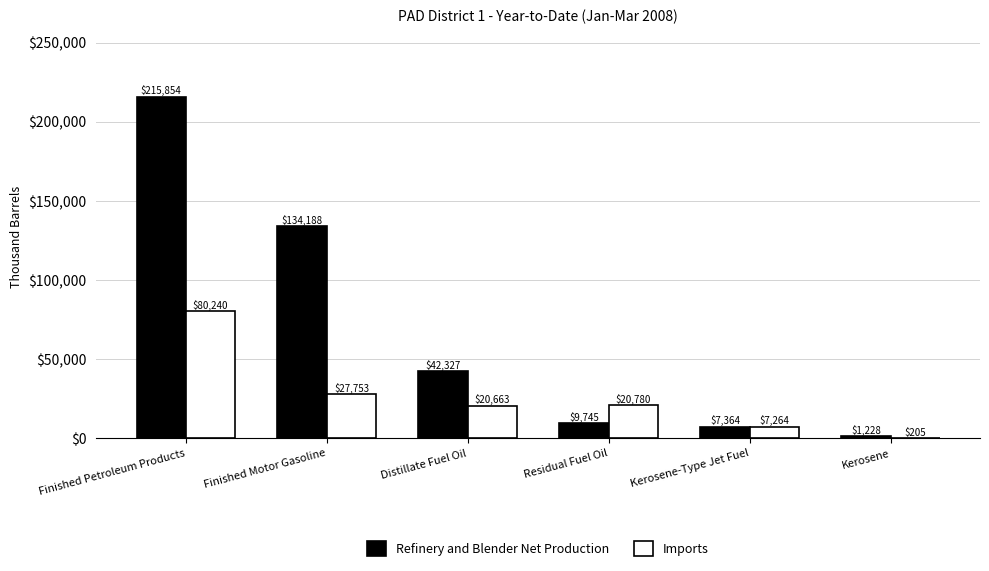

Which series changed the most between Finished Motor Gasoline and Kerosene-Type Jet Fuel?

Refinery and Blender Net Production